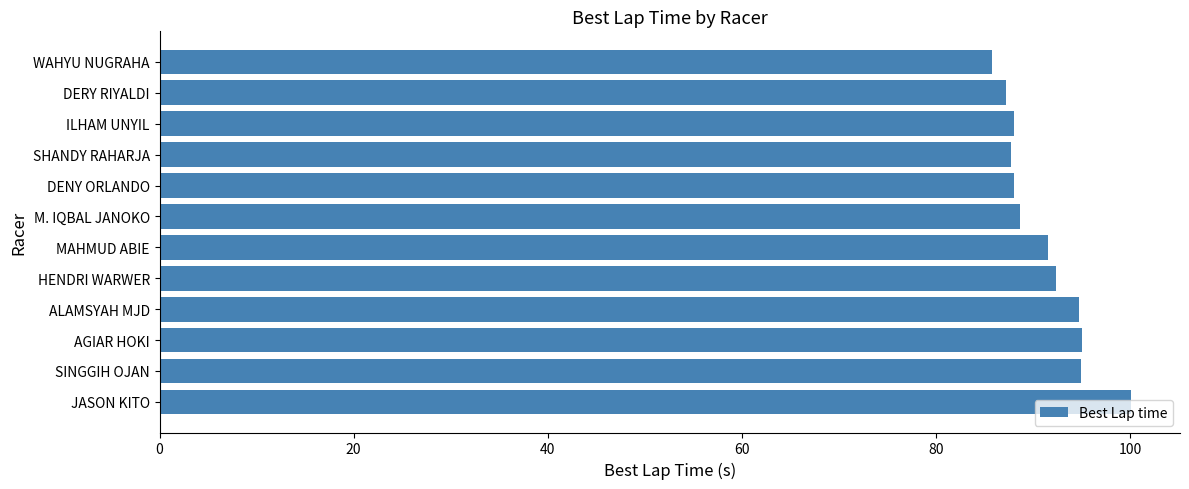

What is the value of the 3rd bar from the top?

88.0